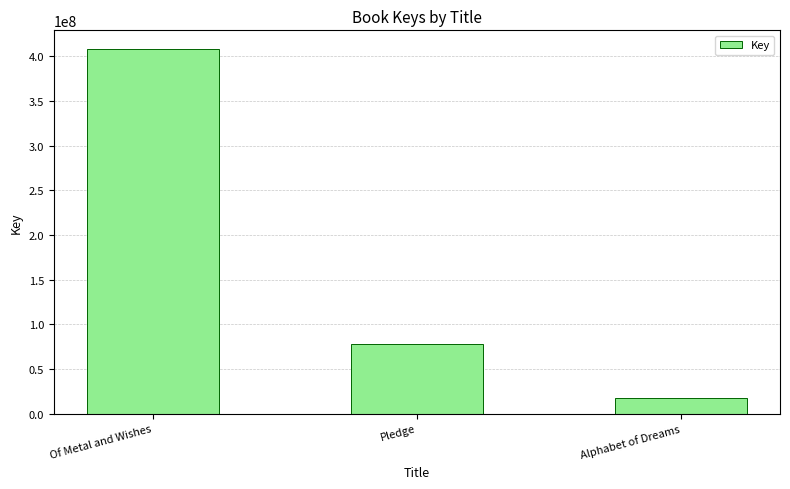

Reading left to right, list all the values displayed in this chart.

408501693	78279617	17410927